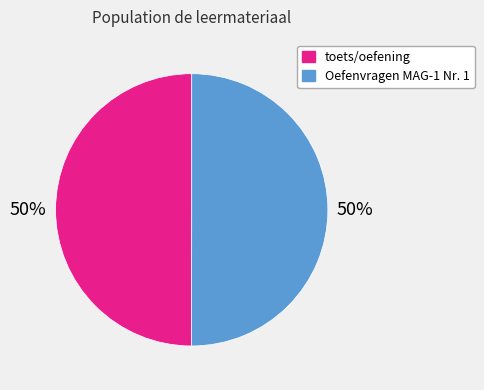

True or false: toets/oefening accounts for 41% of the total.

False